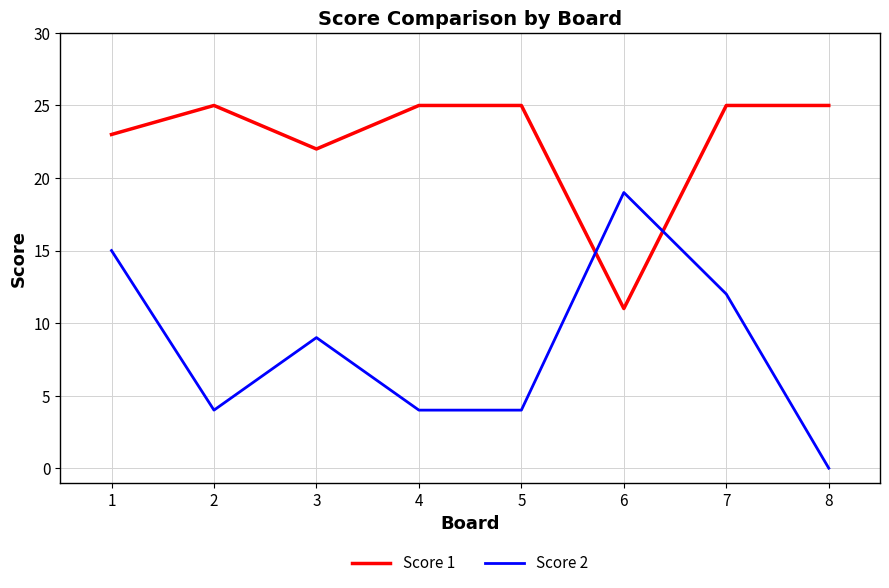

Between 6 and 8, which series saw the biggest shift?

Score 2